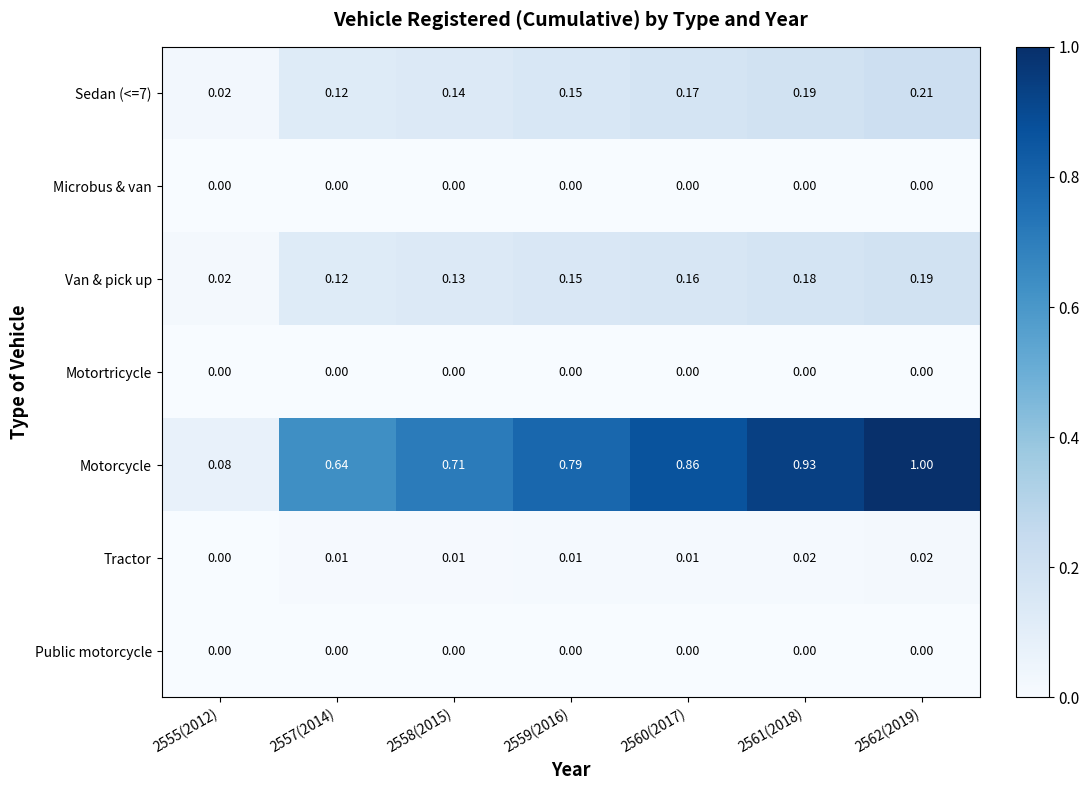

Between 2555(2012) and 2560(2017), which series saw the biggest shift?

Motorcycle